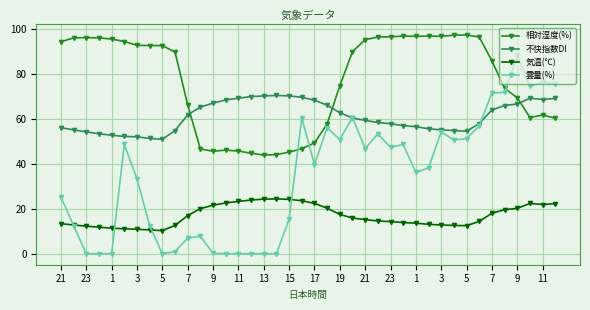

Rank the series by their average value, from highest to lowest.

相対湿度(%), 不快指数DI, 雲量(%), 気温(℃)